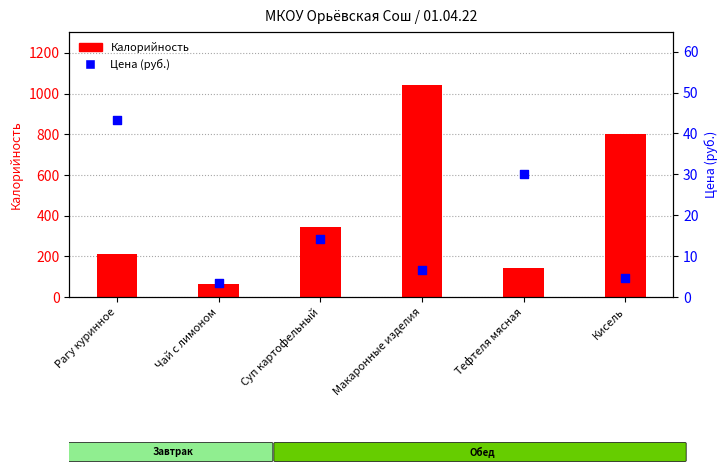

At which category is the sum across all series the highest?

Макаронные изделия